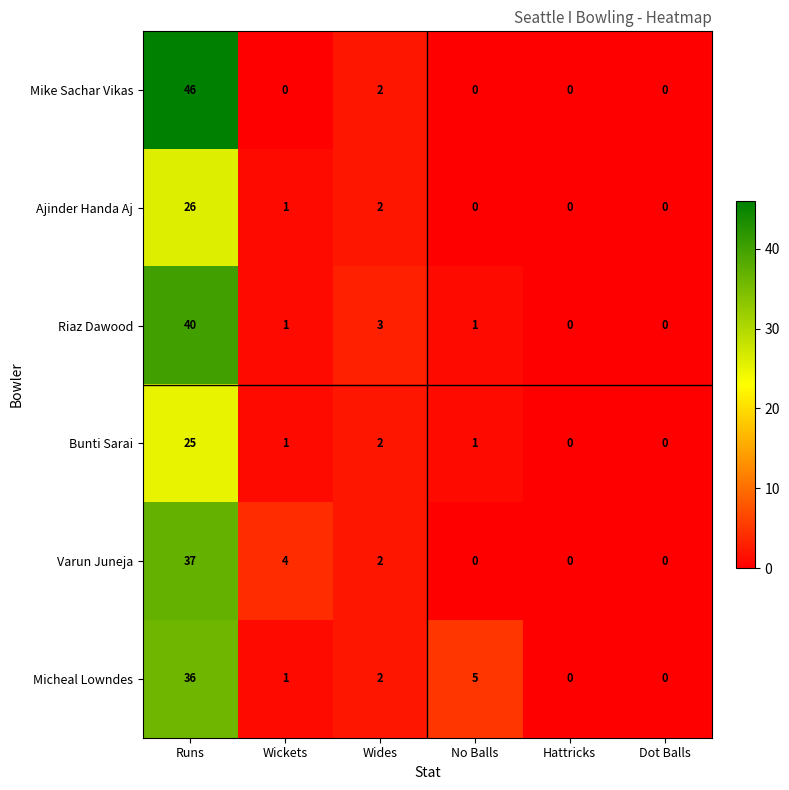

List the series in order of their peak value, highest first.

Mike Sachar Vikas, Riaz Dawood, Varun Juneja, Micheal Lowndes, Ajinder Handa Aj, Bunti Sarai